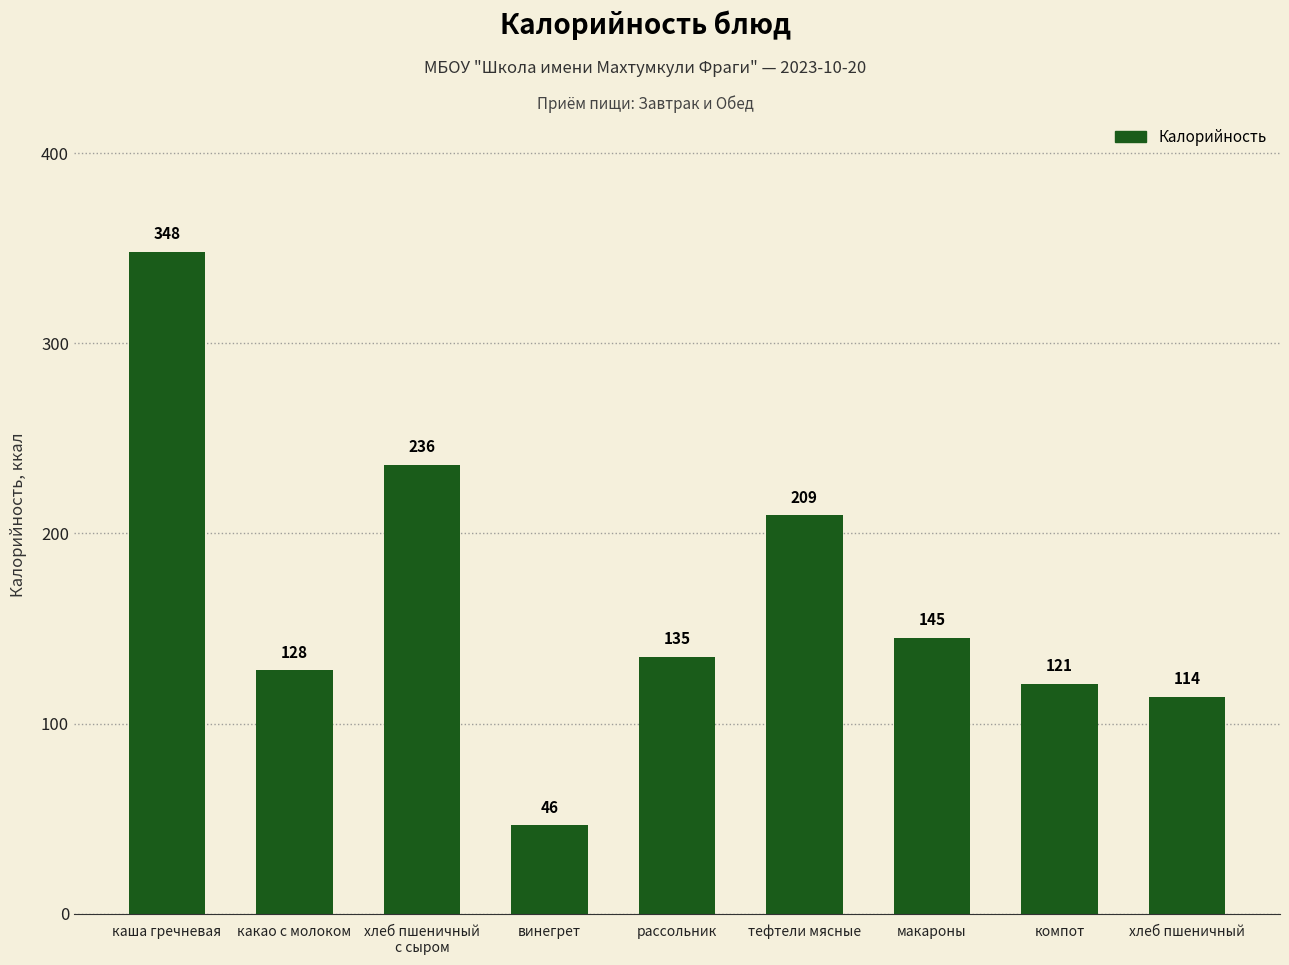

List the labels in order of value, smallest first.

винегрет, хлеб пшеничный, компот, какао с молоком, рассольник, макароны, тефтели мясные, хлеб пшеничный
с сыром, каша гречневая